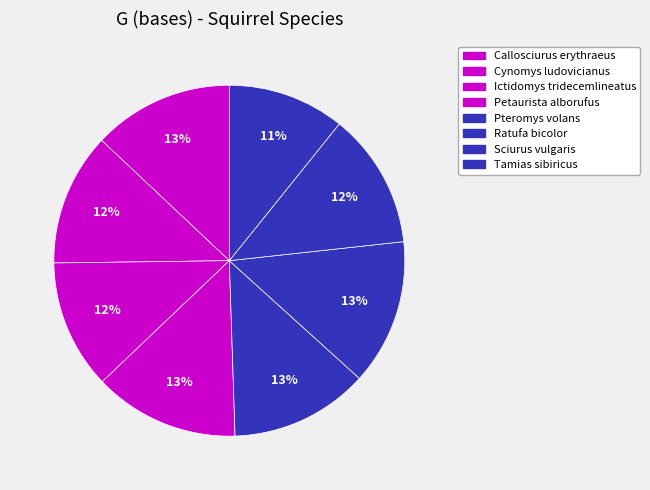

True or false: Callosciurus erythraeus accounts for 13% of the total.

True